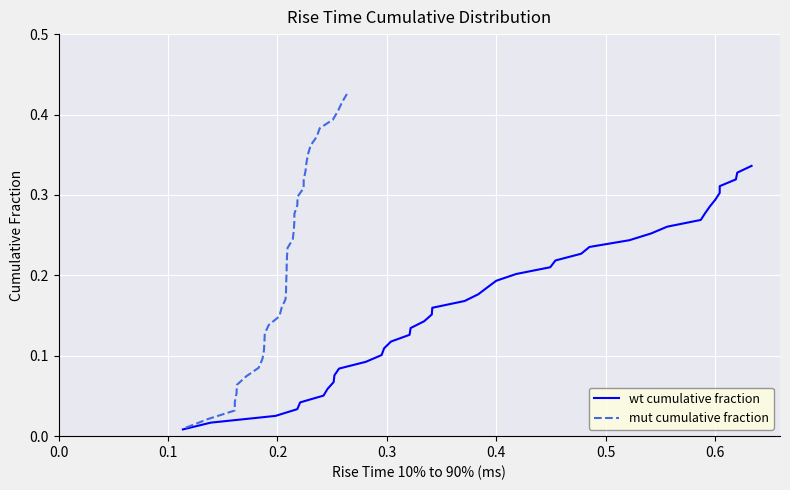

Reading right to left, list all the values displayed in this chart.

wt cumulative fraction: 0.3	0.3	0.3	0.3	0.3	0.3	0.3	0.3	0.3	0.3	0.3	0.2	0.2	0.2	0.2	0.2	0.2	0.2	0.2	0.2	0.2	0.2	0.2	0.1	0.1	0.1	0.1	0.1	0.1	0.1	0.1	0.1	0.1	0.1	0.1	0.0	0.0	0.0	0.0	0.0
mut cumulative fraction: 0.4	0.4	0.4	0.4	0.4	0.4	0.4	0.4	0.3	0.3	0.3	0.3	0.3	0.3	0.3	0.3	0.3	0.2	0.2	0.2	0.2	0.2	0.2	0.2	0.2	0.2	0.1	0.1	0.1	0.1	0.1	0.1	0.1	0.1	0.1	0.1	0.0	0.0	0.0	0.0